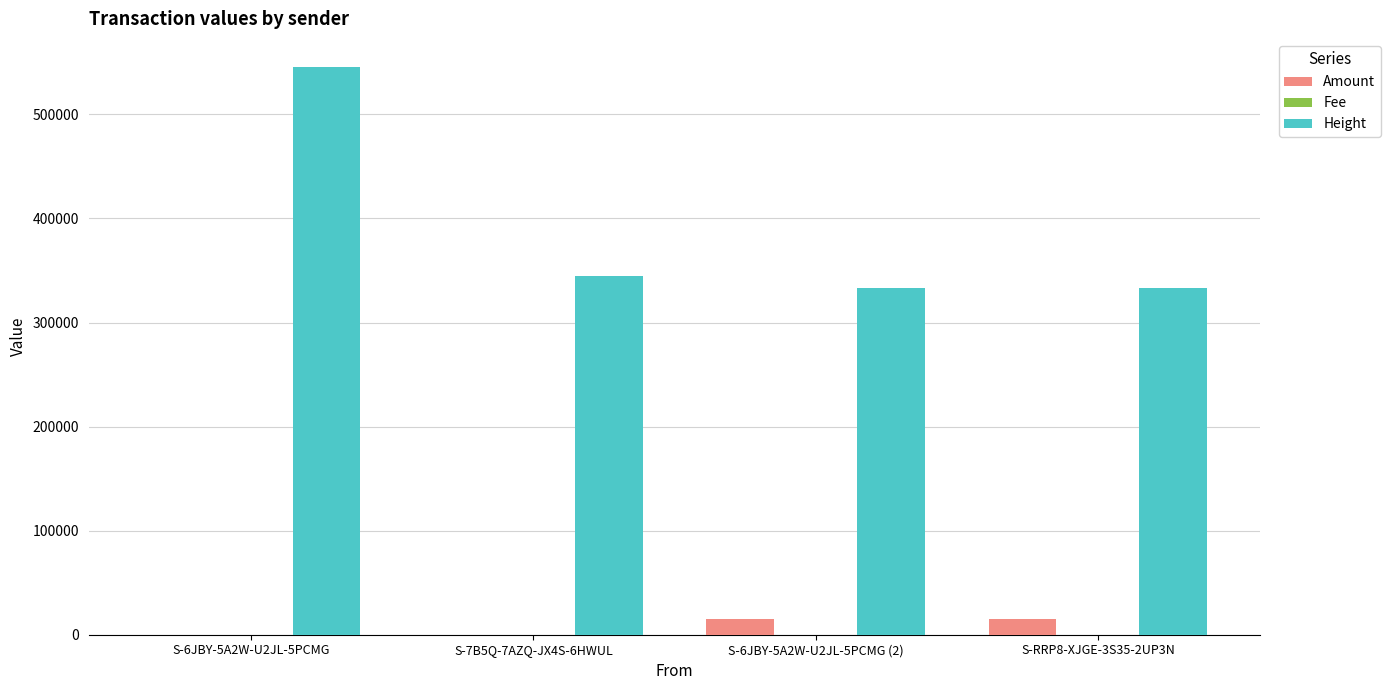

What is the maximum value for Amount?

14995.0